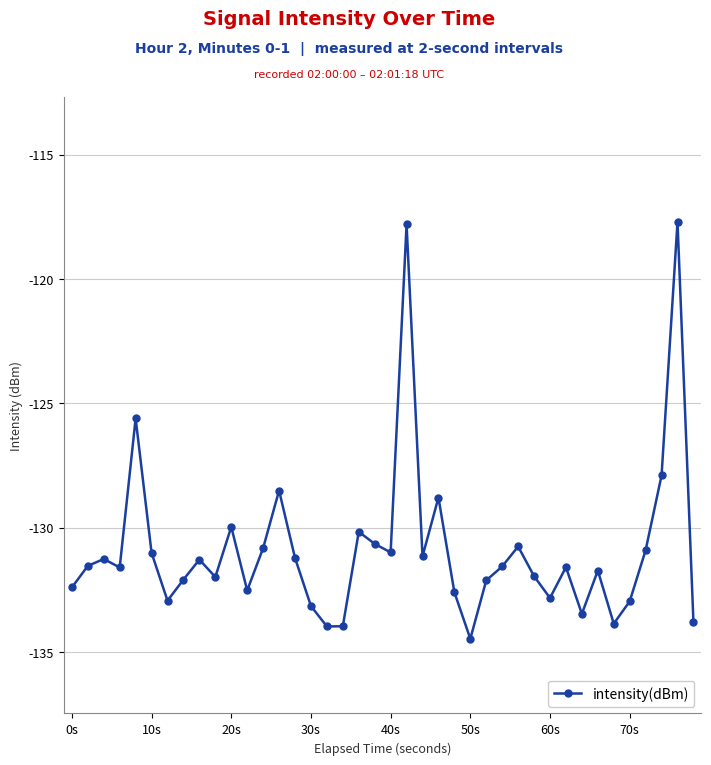

True or false: the data has more than 2 interior local peaks.

True